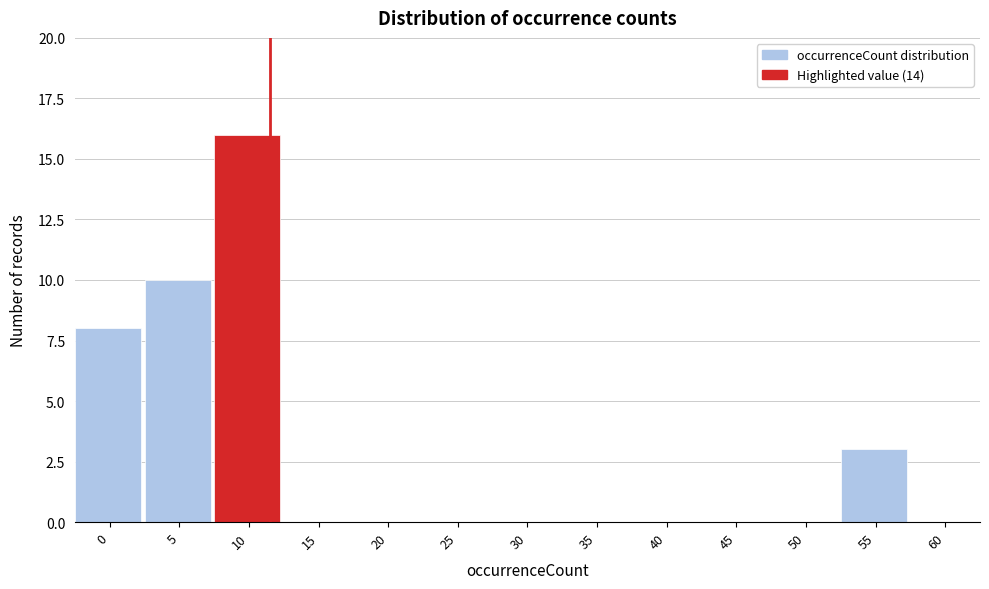

Reading right to left, extract all data points from this chart.

60=0	55=3	50=0	45=0	40=0	35=0	30=0	25=0	20=0	15=0	10=16	5=10	0=8